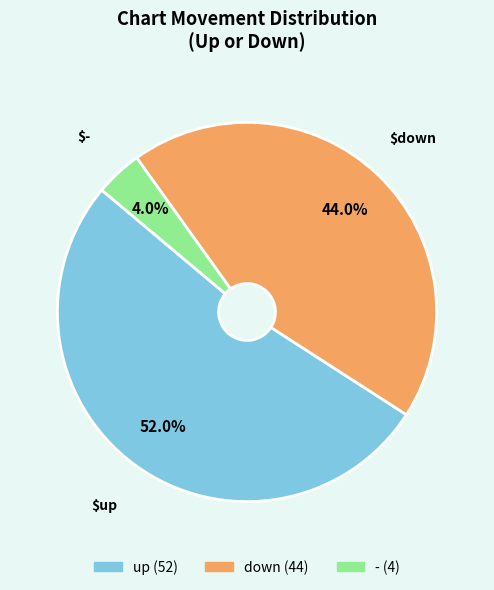

What portion of the pie excludes up?

48.0%